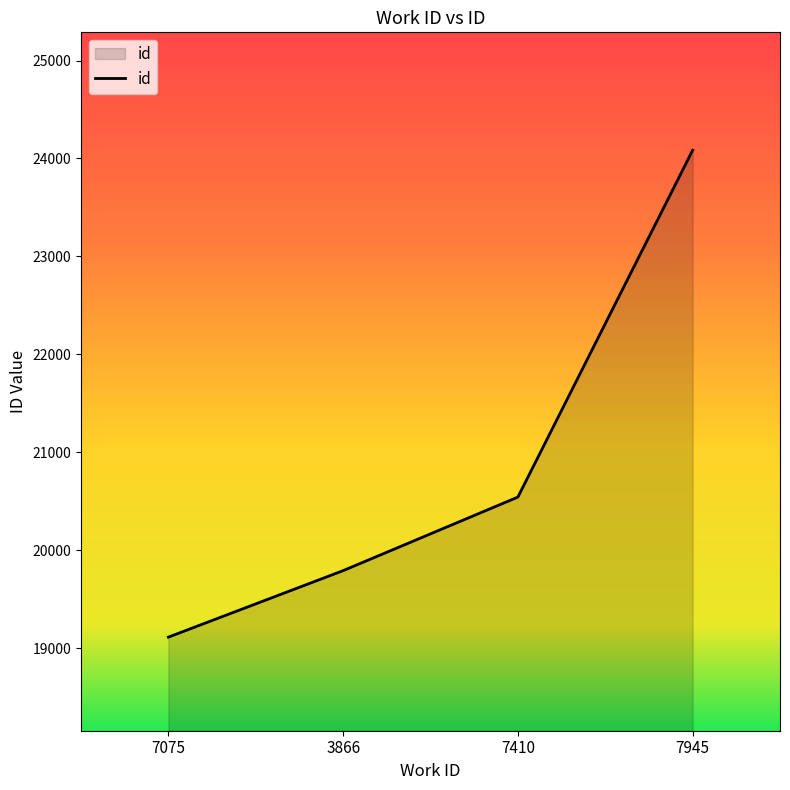

Read the value at 3866.

19792